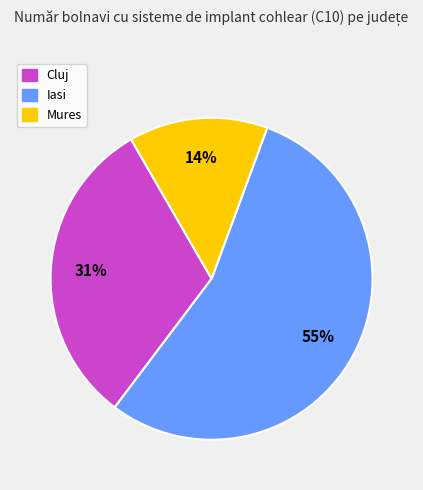

Rank the categories by value from highest to lowest.

Iasi, Cluj, Mures